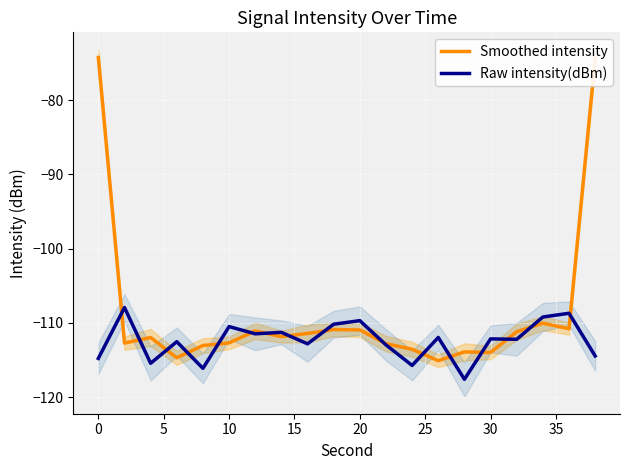

How many lines are shown in the chart?

2